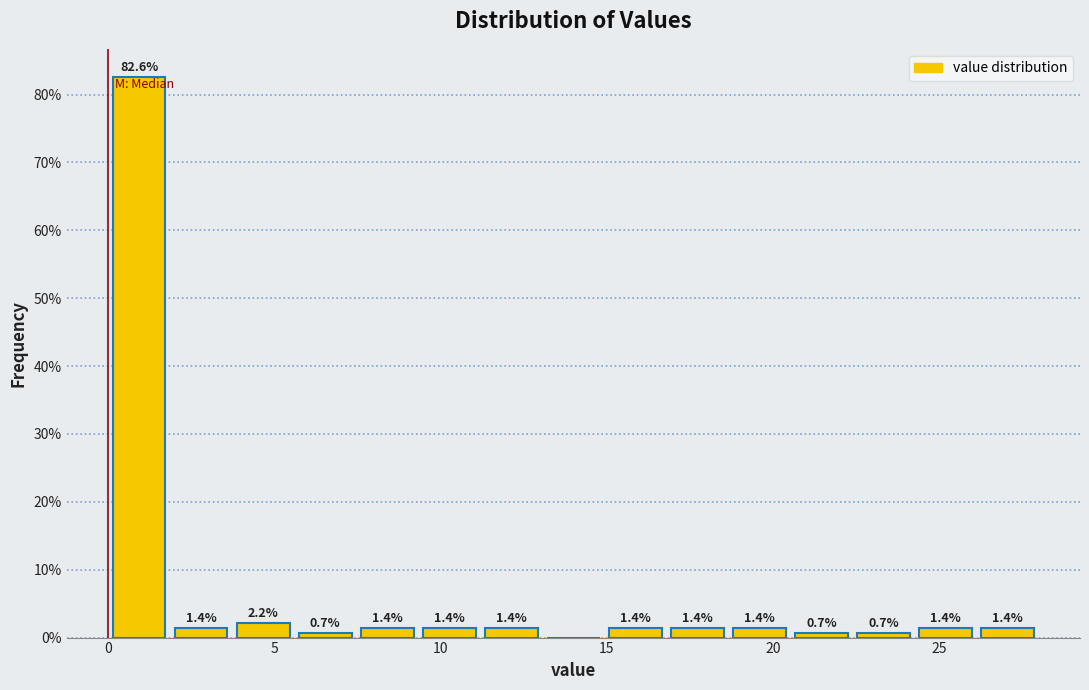

Around what value on the x-axis is the tallest bar? Give the approximate position of its centre, as read against the axis.

1.0